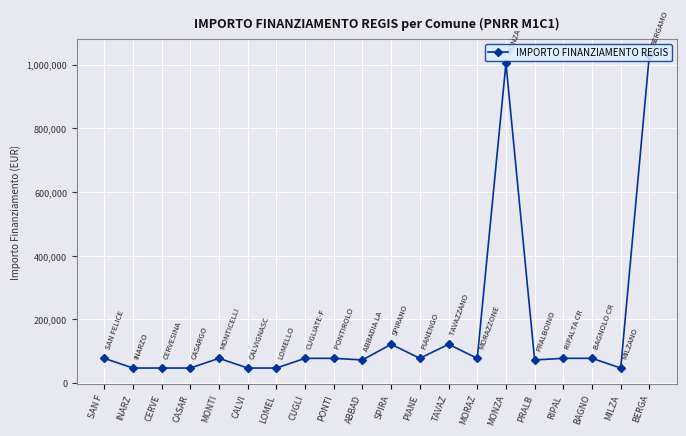

Is this an area chart (filled region under the line)?

No